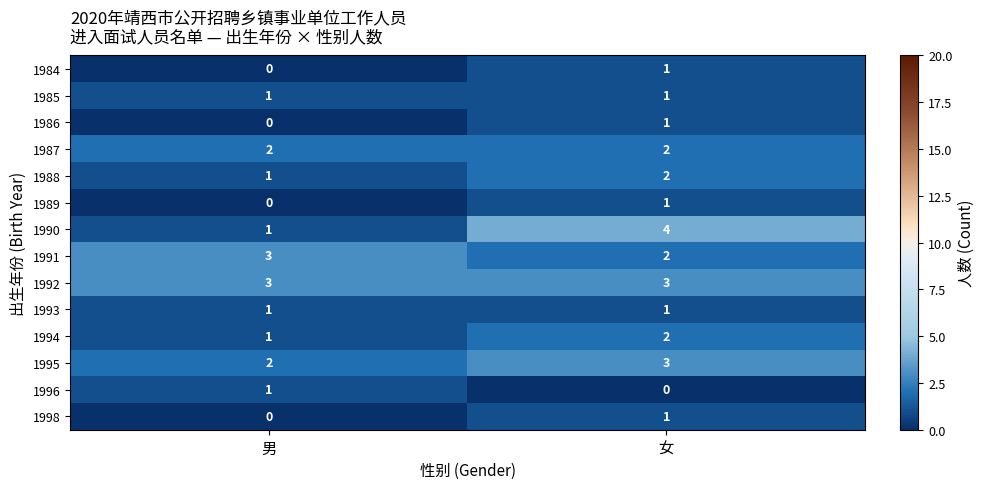

How many values in 1996 are above zero?

1